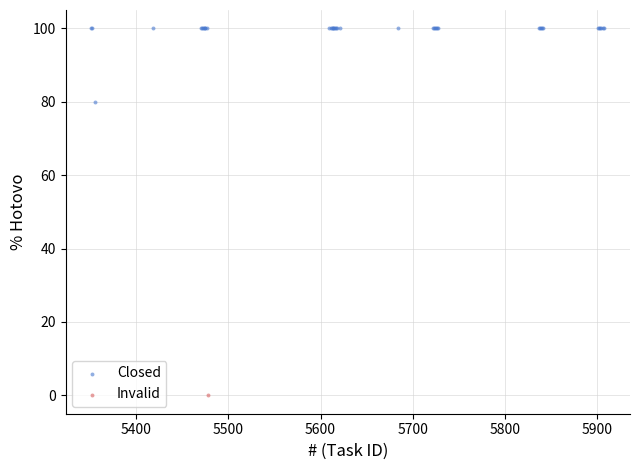

What are all the series names shown in the legend?

Closed, Invalid